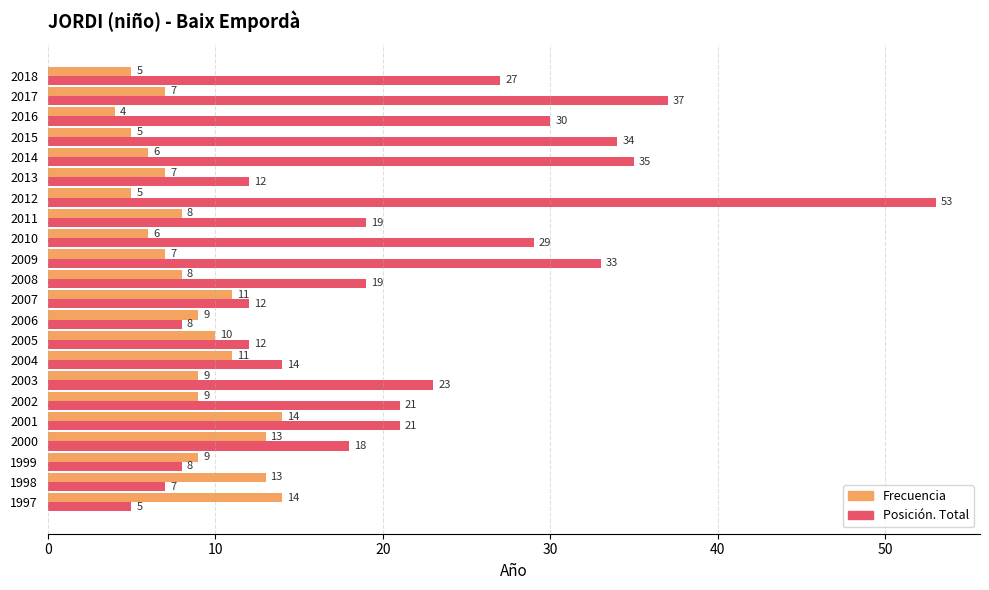

List the series in order of their overall mean, lowest first.

Frecuencia, Posición. Total